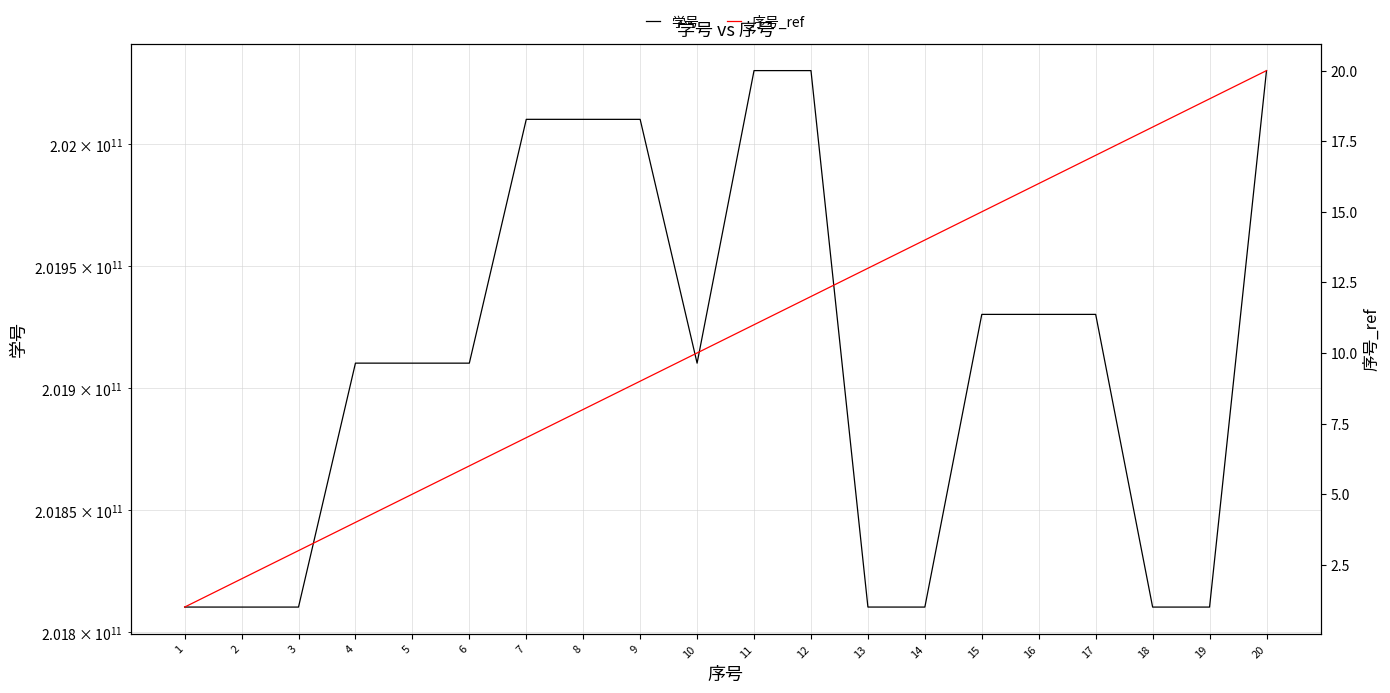

Reading left to right, transcribe all the data shown in this chart.

学号: 201810320069	201810311189	201810311226	201910320065	201910311036	201910311249	202010320090	202010311054	202010311212	201910311144	202030310108	202030310163	201810320021	201810311083	201930310019	201930310121	201930310104	201810311010	201810311086	202030310100
序号_ref: 1	2	3	4	5	6	7	8	9	10	11	12	13	14	15	16	17	18	19	20